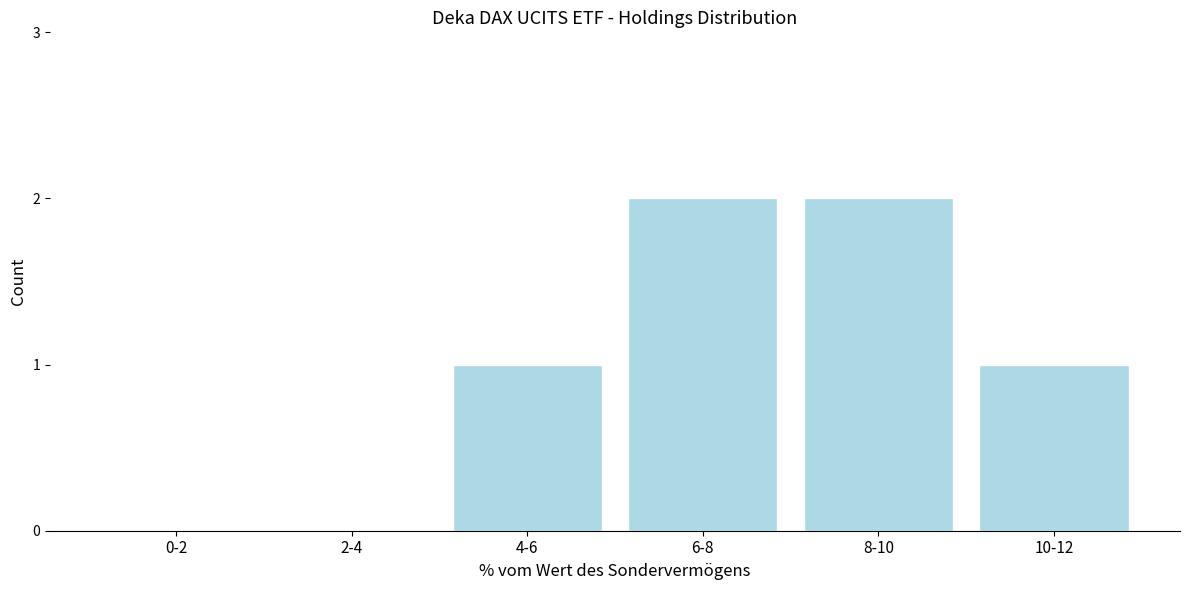

Reading left to right, transcribe all the data shown in this chart.

0-2=0	2-4=0	4-6=1	6-8=2	8-10=2	10-12=1